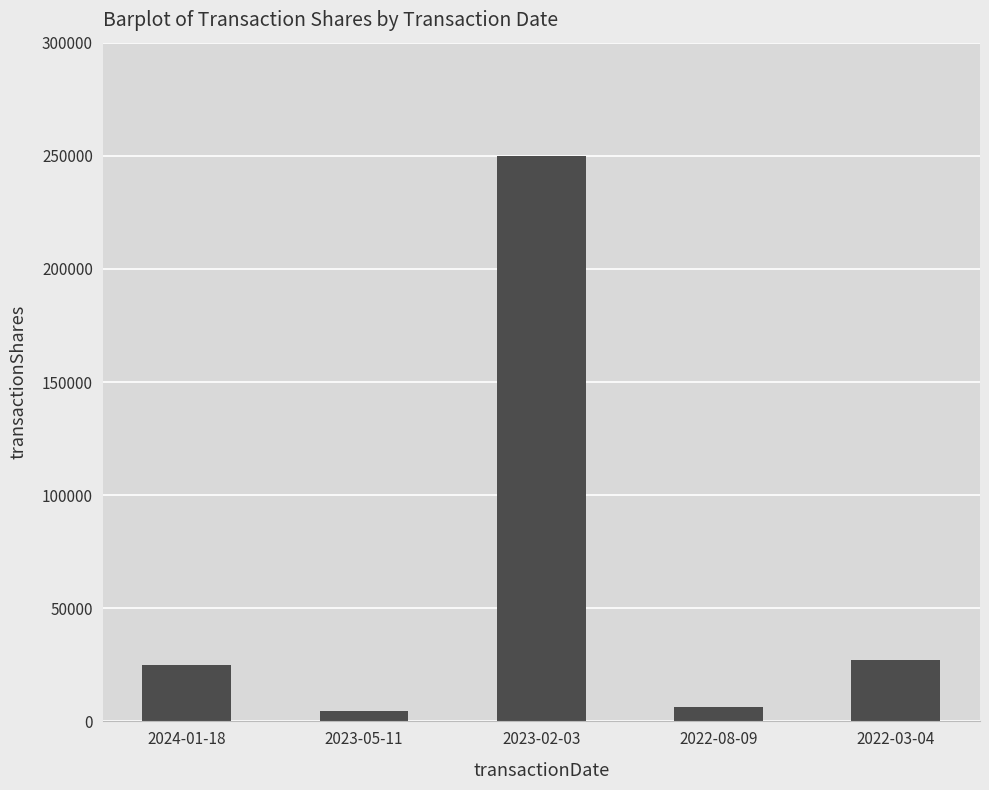

Reading left to right, extract all data points from this chart.

2024-01-18=25100	2023-05-11=4800	2023-02-03=249992	2022-08-09=6350	2022-03-04=27027